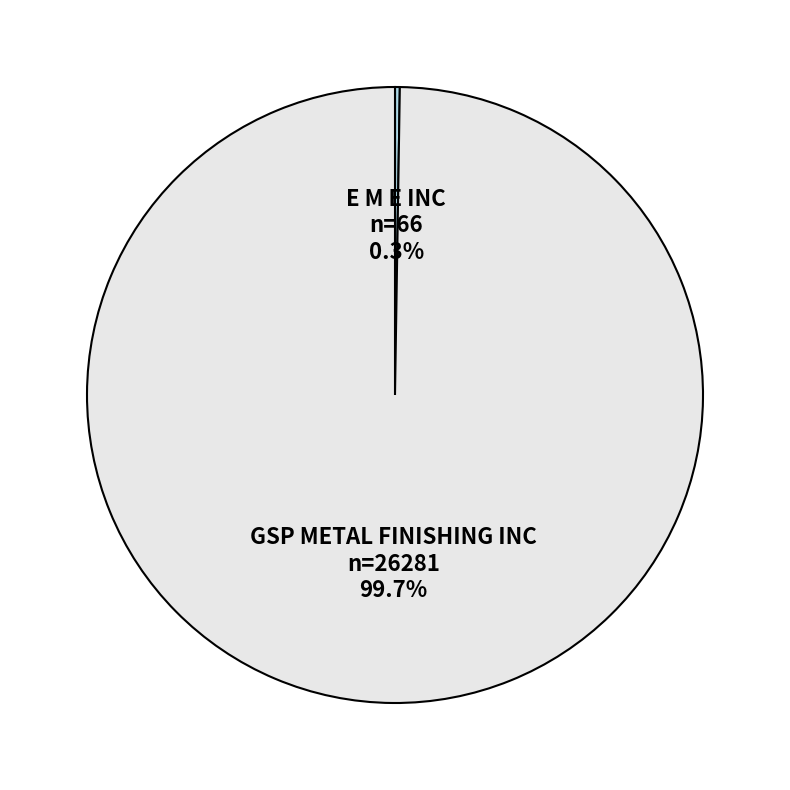

The GSP METAL FINISHING INC slice represents 100% of the pie. True or false?

True